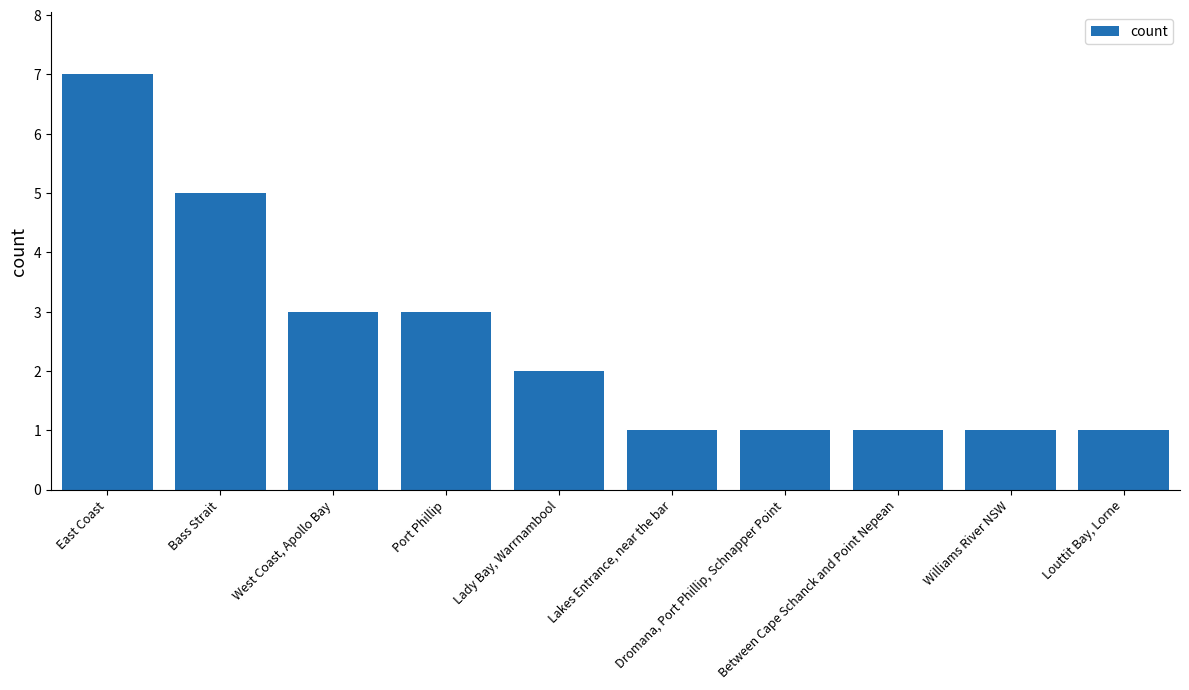

Reading right to left, what are all the values shown in this chart?

Louttit Bay, Lorne=1	Williams River NSW=1	Between Cape Schanck and Point Nepean=1	Dromana, Port Phillip, Schnapper Point=1	Lakes Entrance, near the bar=1	Lady Bay, Warrnambool=2	Port Phillip=3	West Coast, Apollo Bay=3	Bass Strait=5	East Coast=7